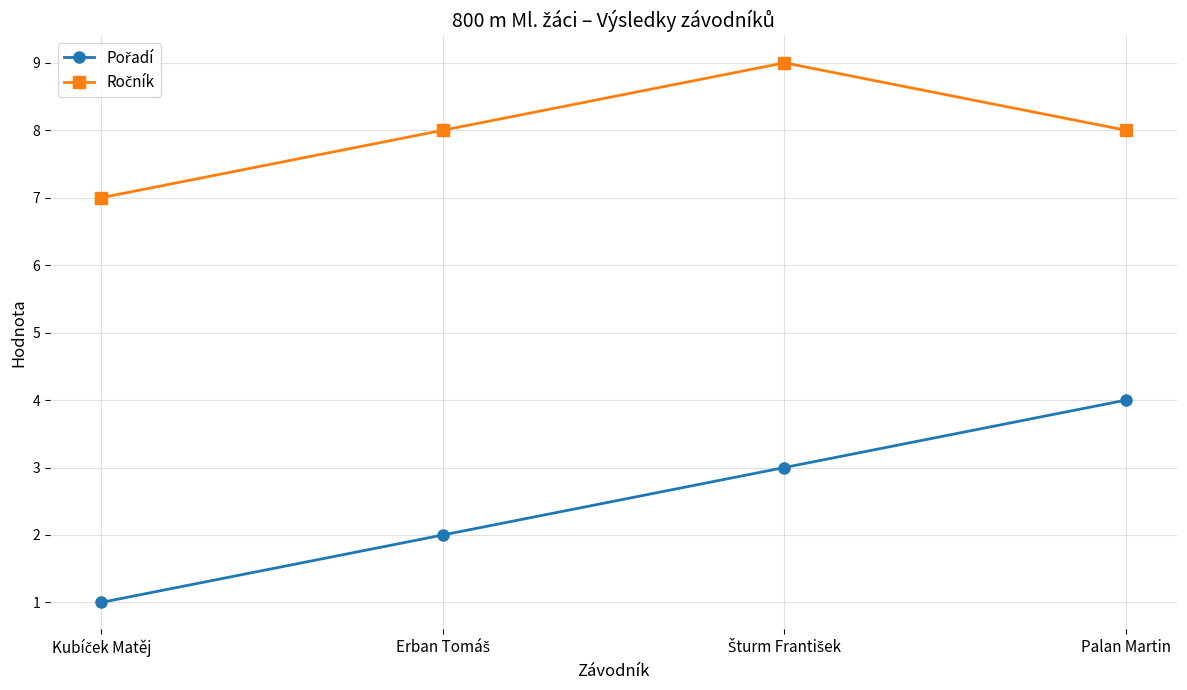

What is the total value across all series at Palan Martin?

12